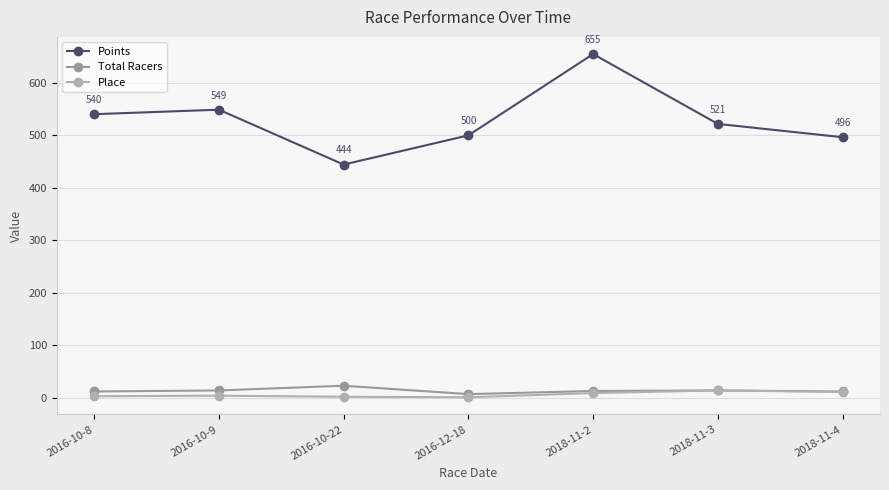

At which label does Total Racers first exceed 13?

2016-10-9